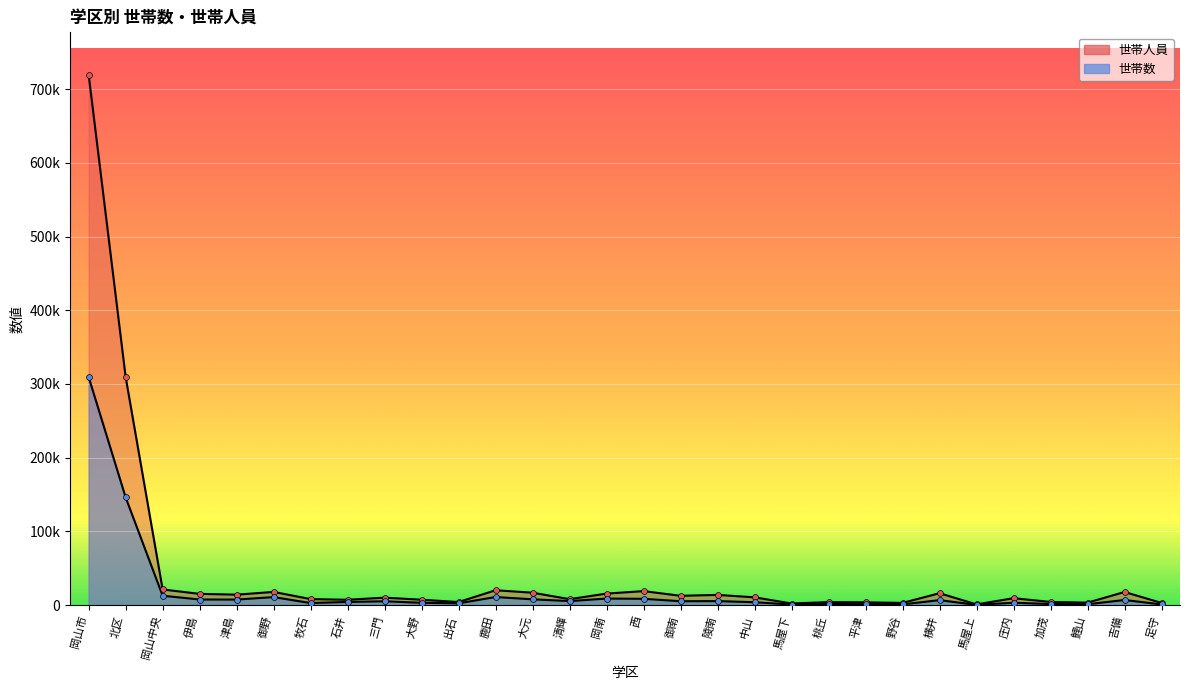

What are all the series names shown in the legend?

世帯数, 世帯人員